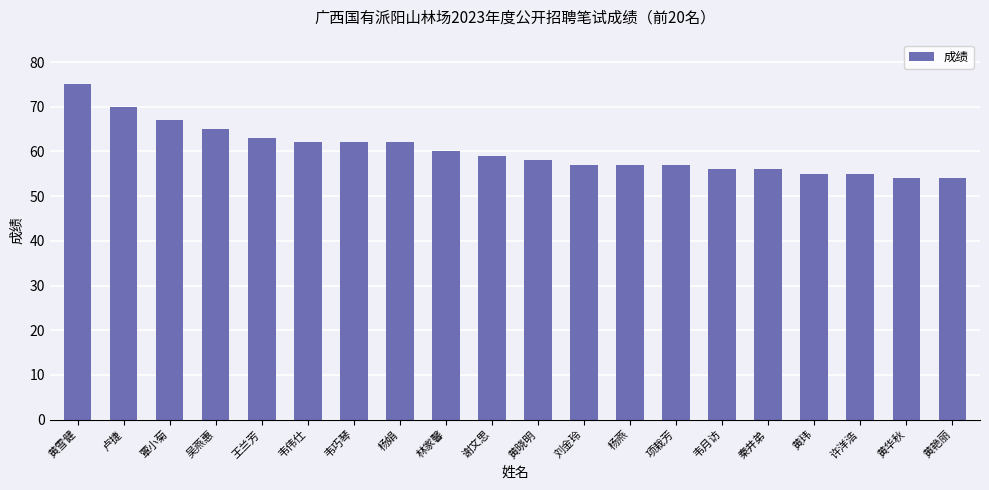

What is the difference between the maximum and minimum values?

21